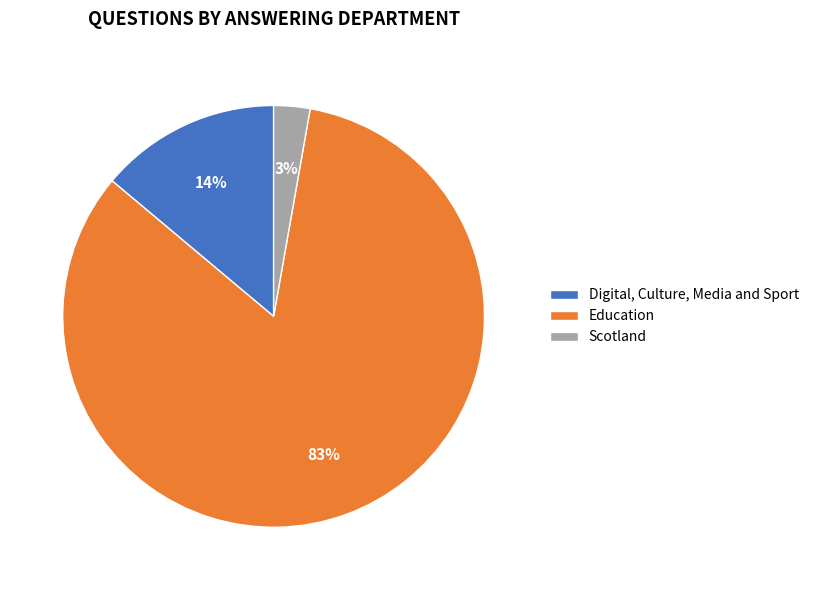

To the nearest percent, what percentage of the pie is Education?

83%